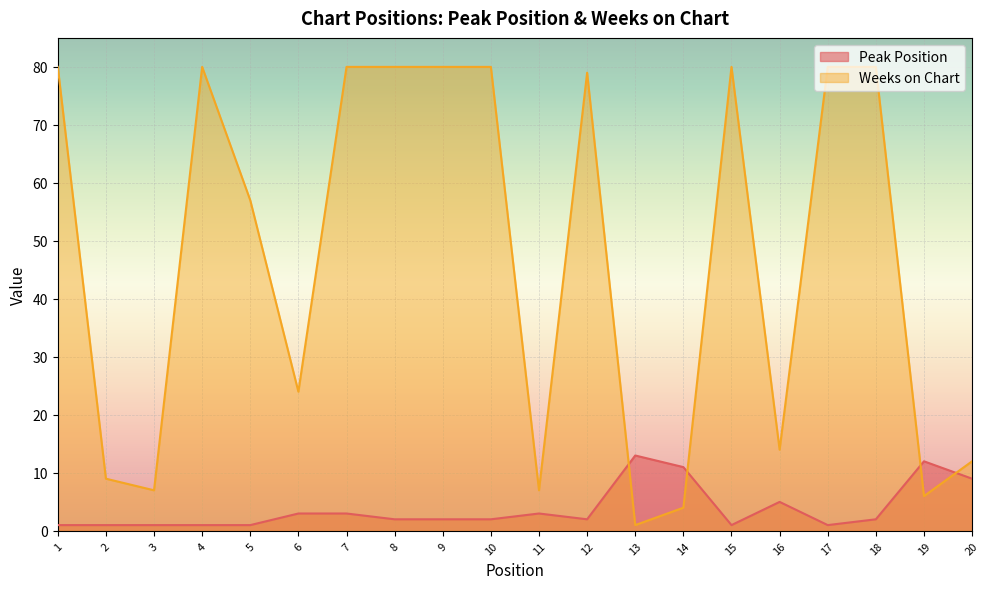

Count the number of categories in the chart.

20